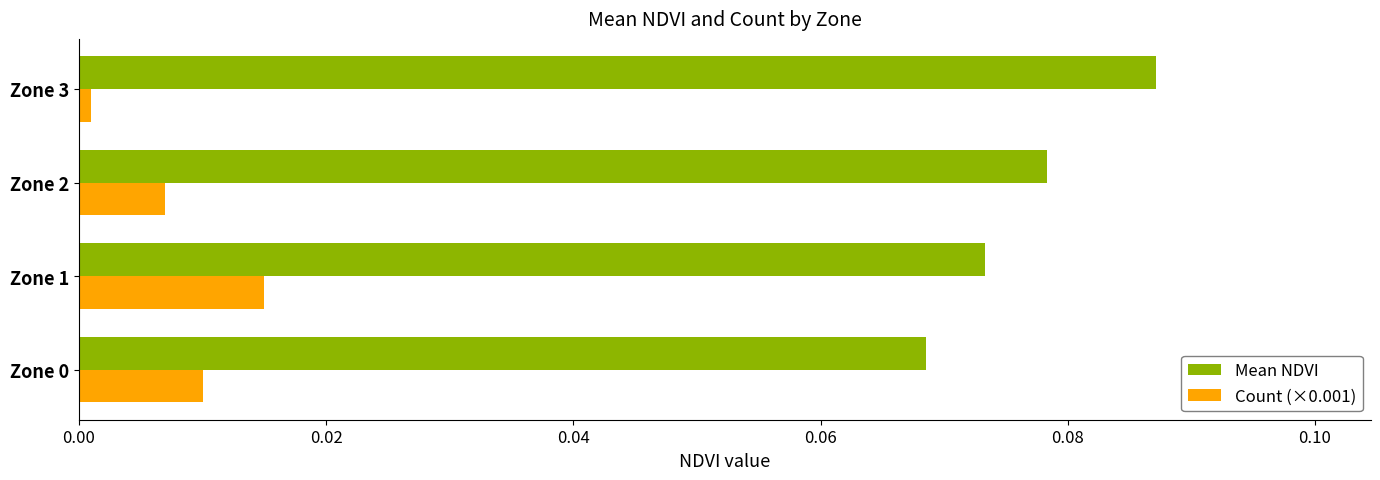

At which category does the chart reach its minimum across all series?

Zone 3